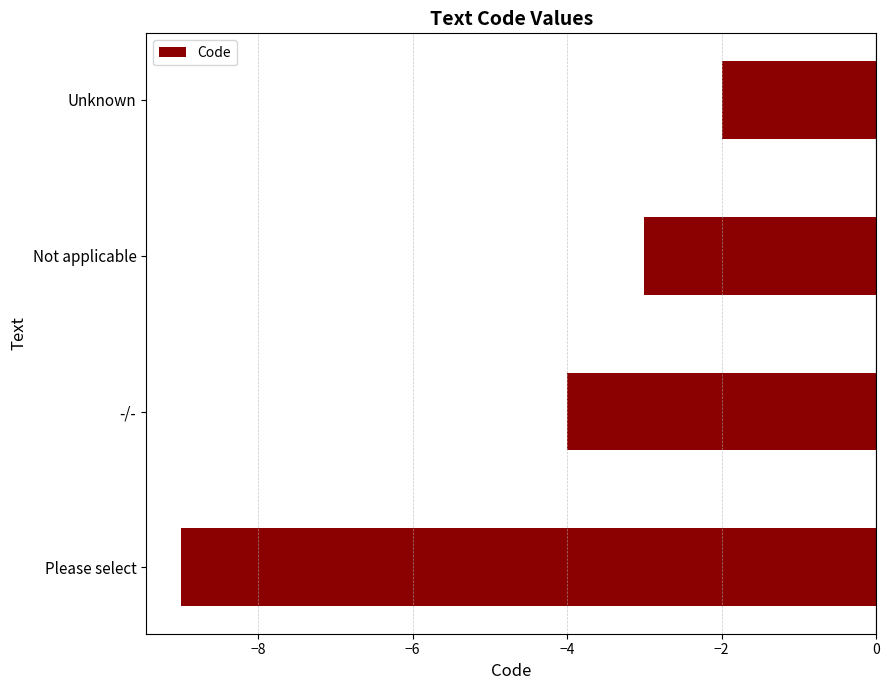

Reading bottom to top, transcribe all the data shown in this chart.

-9	-4	-3	-2